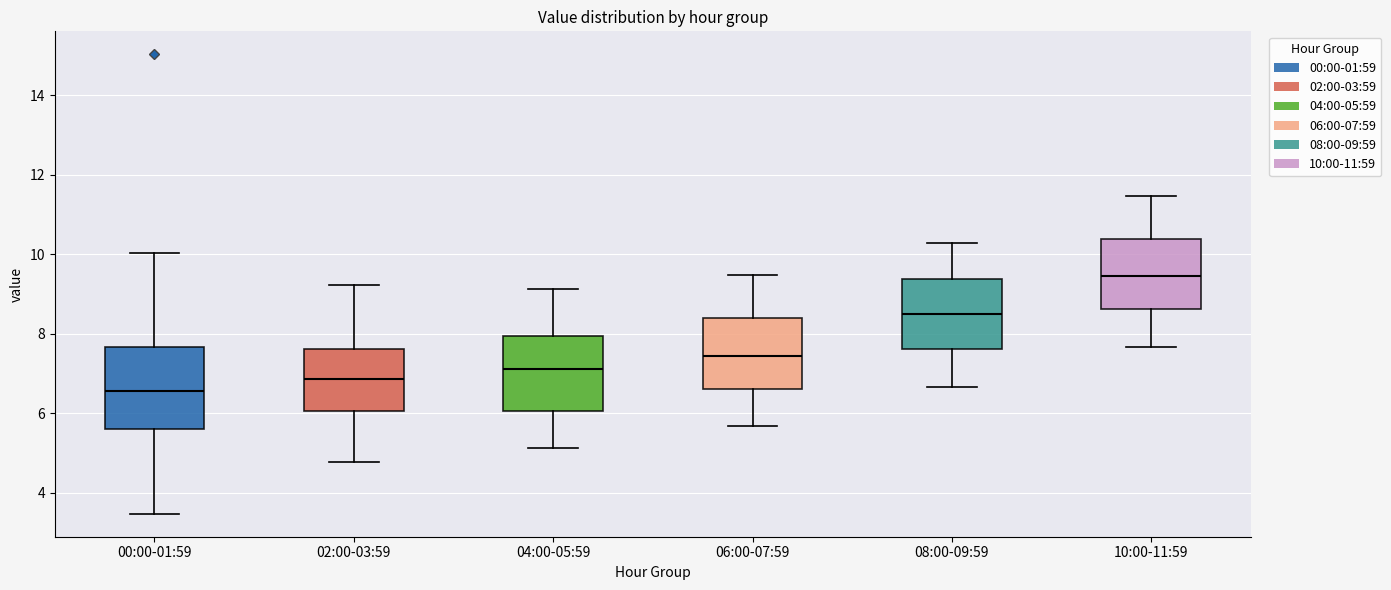

Reading left to right, read every box against the y-axis: the position of its median line, the range the box covers, and the ends of its whiskers. The values are not printed on the chart, so give them approximately, as read against the axis.

00:00-01:59: median 6.6, box 5.6 to 7.6, whiskers 3.4 to 10.0
02:00-03:59: median 6.8, box 6.0 to 7.6, whiskers 4.8 to 9.2
04:00-05:59: median 7.2, box 6.0 to 8.0, whiskers 5.2 to 9.2
06:00-07:59: median 7.4, box 6.6 to 8.4, whiskers 5.6 to 9.4
08:00-09:59: median 8.6, box 7.6 to 9.4, whiskers 6.6 to 10.2
10:00-11:59: median 9.4, box 8.6 to 10.4, whiskers 7.6 to 11.4